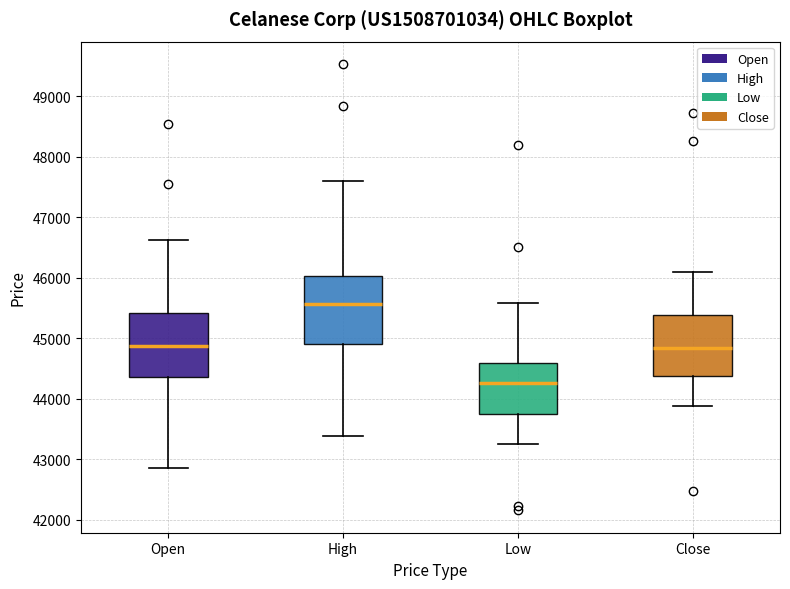

Which box has the highest median line?

High